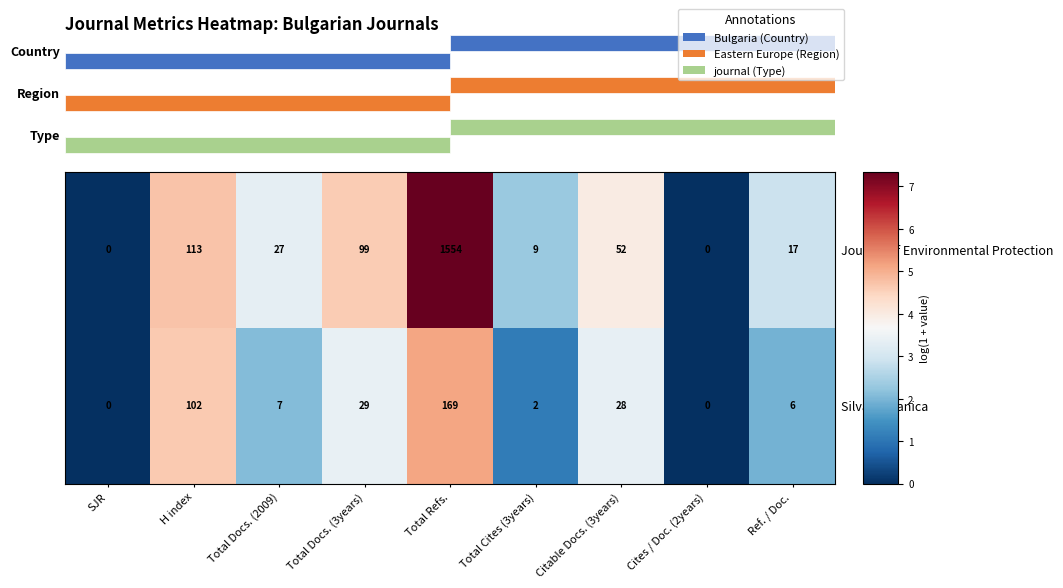

Which series has the widest spread of values?

Journal of Environmental Protection